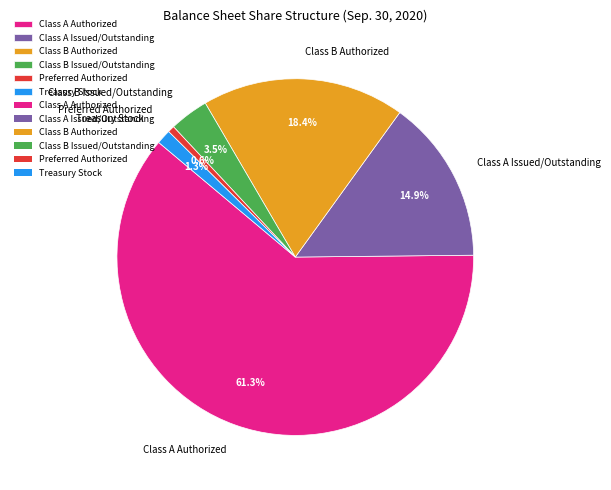

Does Class A Authorized account for over 50% of the chart?

Yes